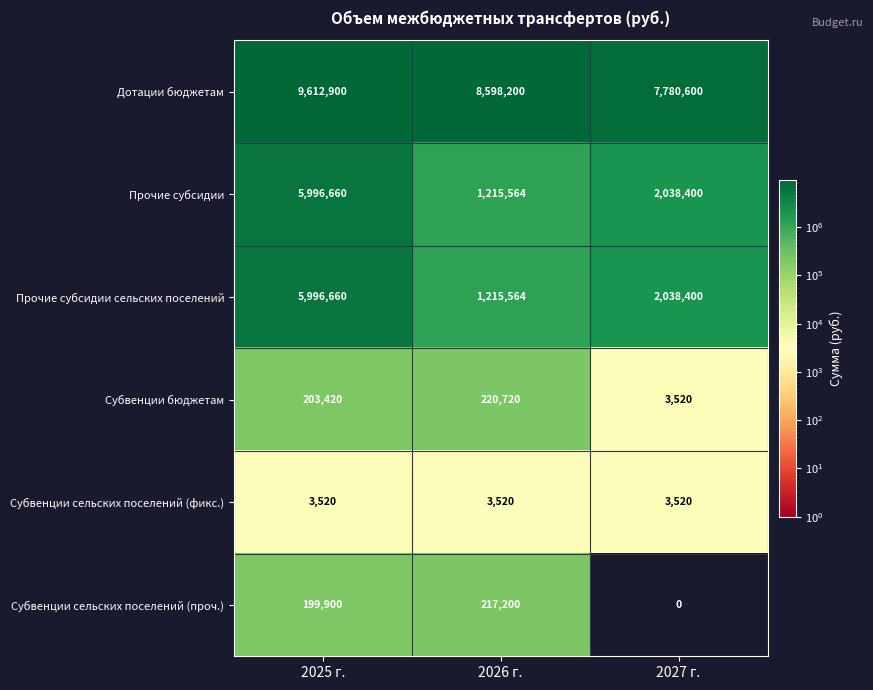

At which category does the chart reach its peak across all series?

2025 г.